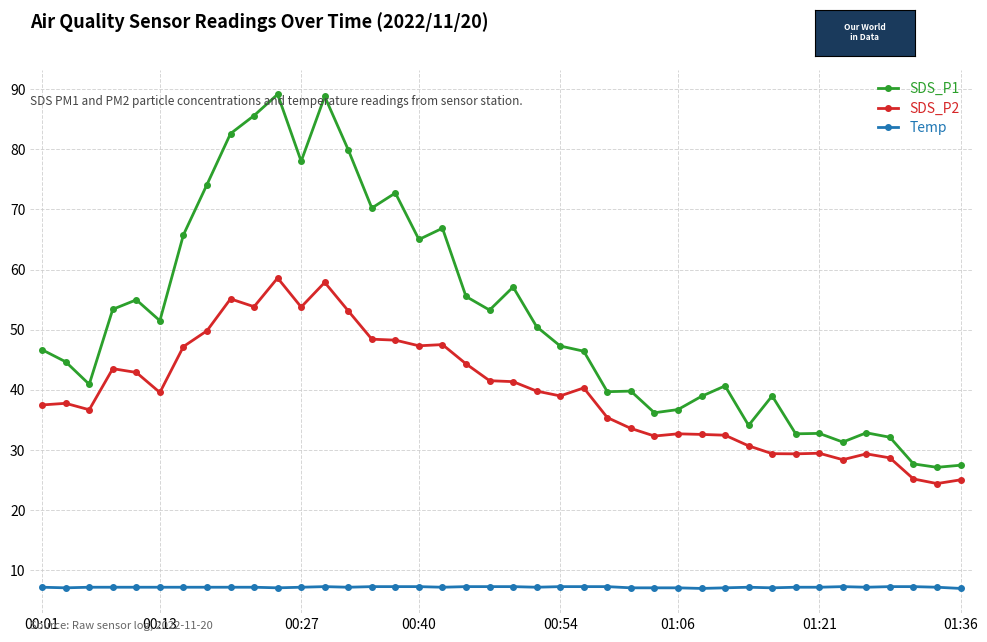

How many lines are shown in the chart?

3